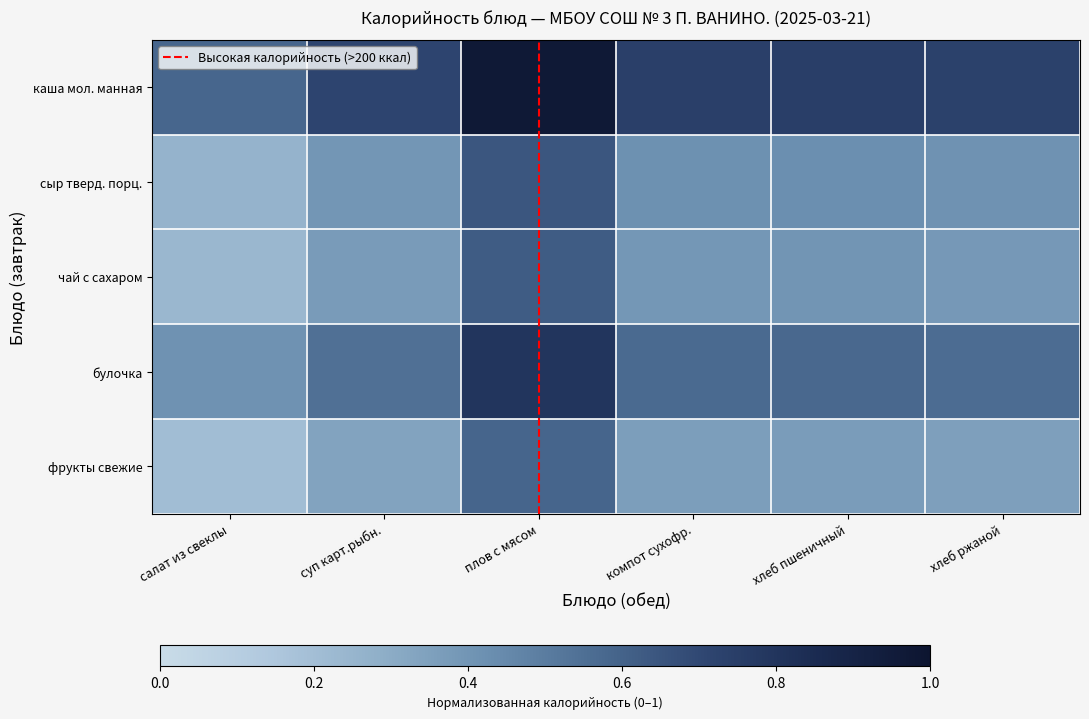

What is the smallest value displayed?

0.2